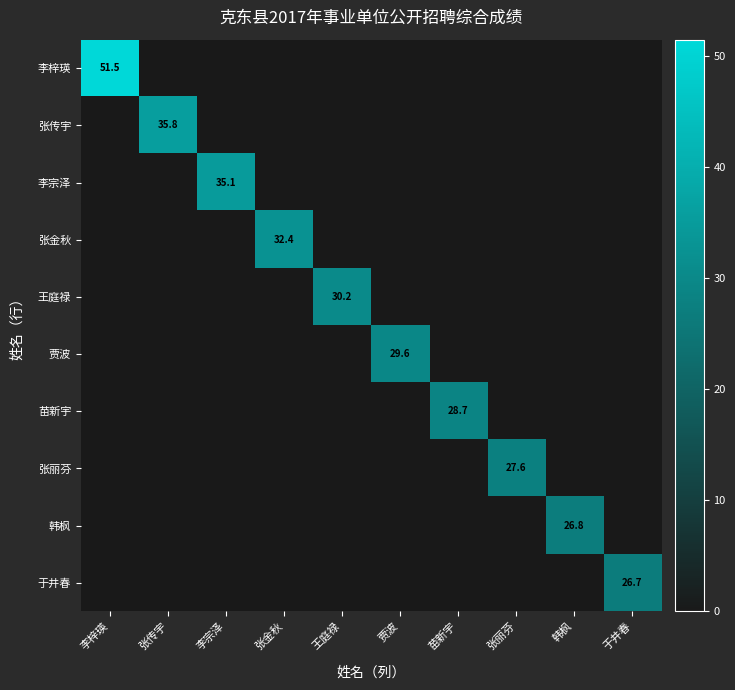

Is it true that 苗新宇 equals 28.7 at 苗新宇?

True